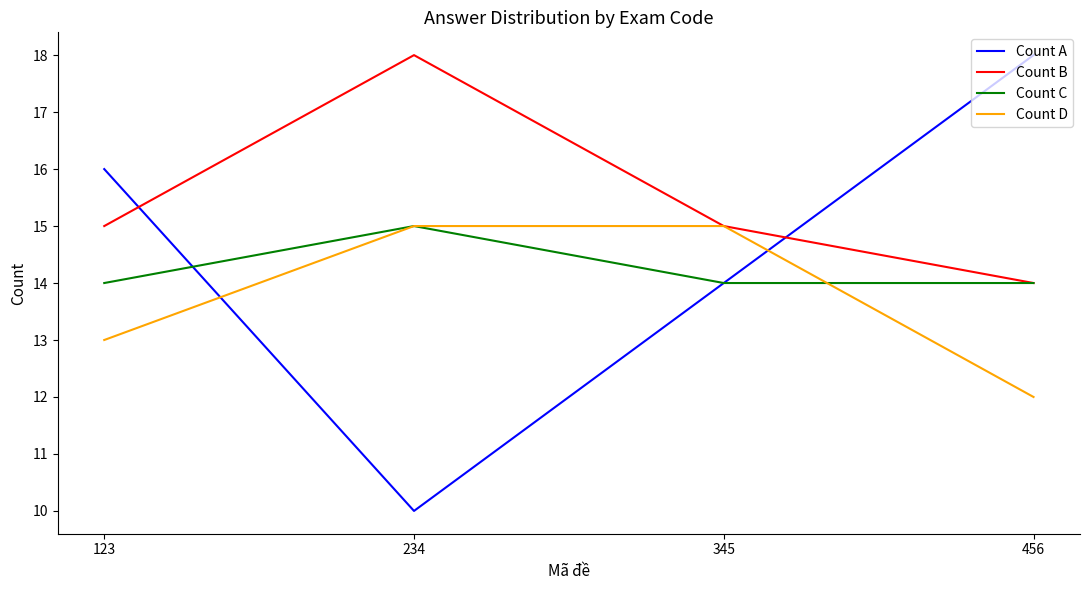

Where do Count B and Count A first cross each other?

123 and 234